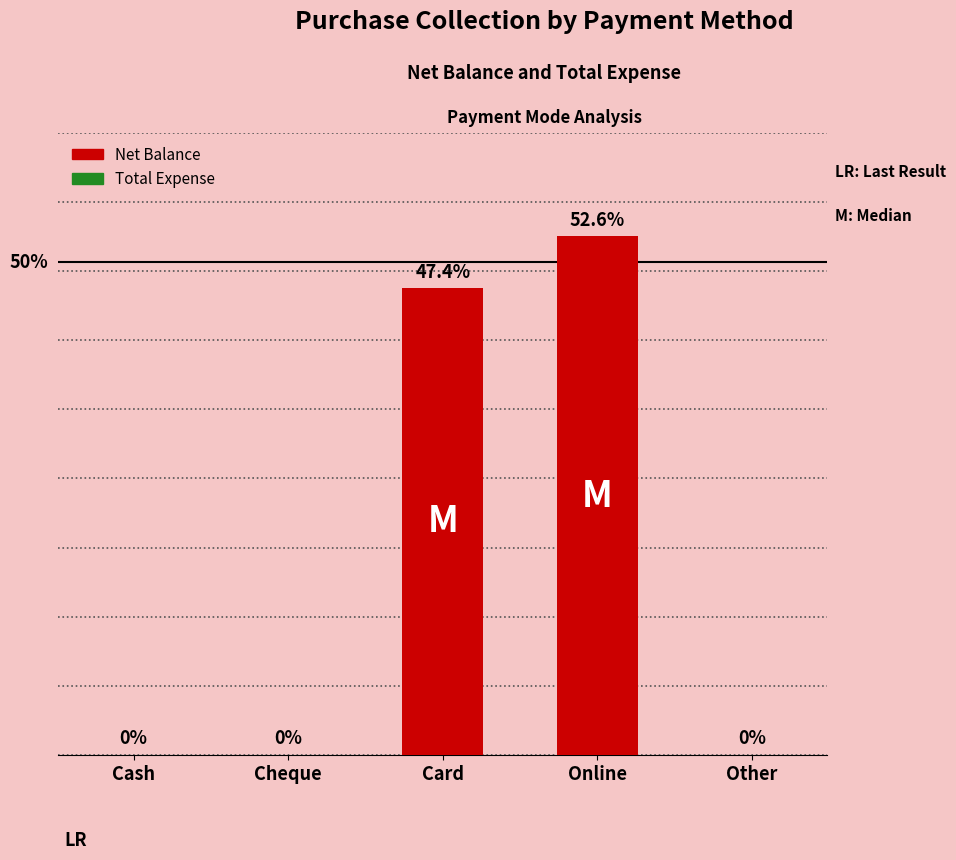

Which has a higher value, Cash or Card?

Card